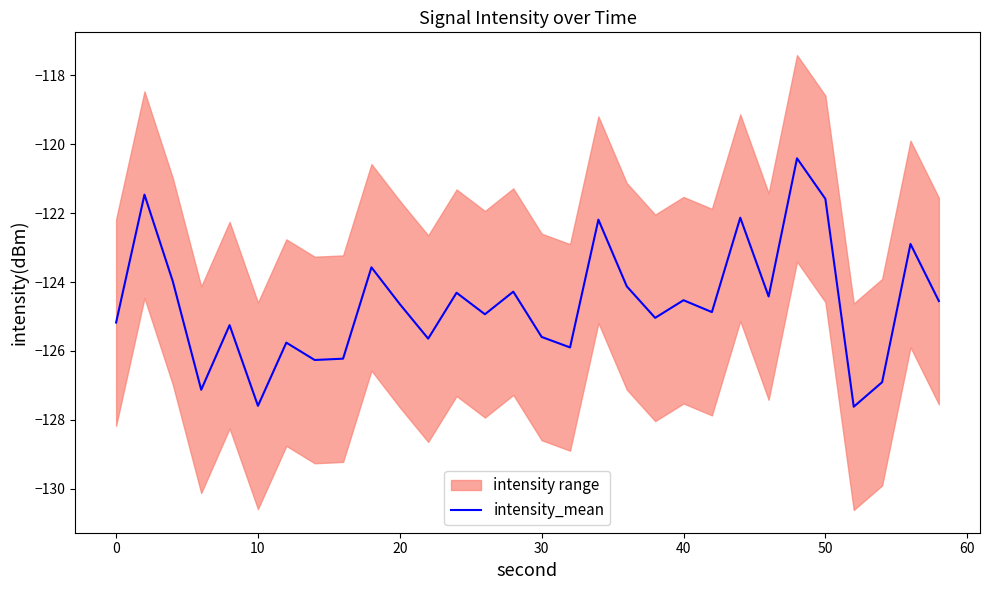

What is the maximum value shown in the chart?

-120.4